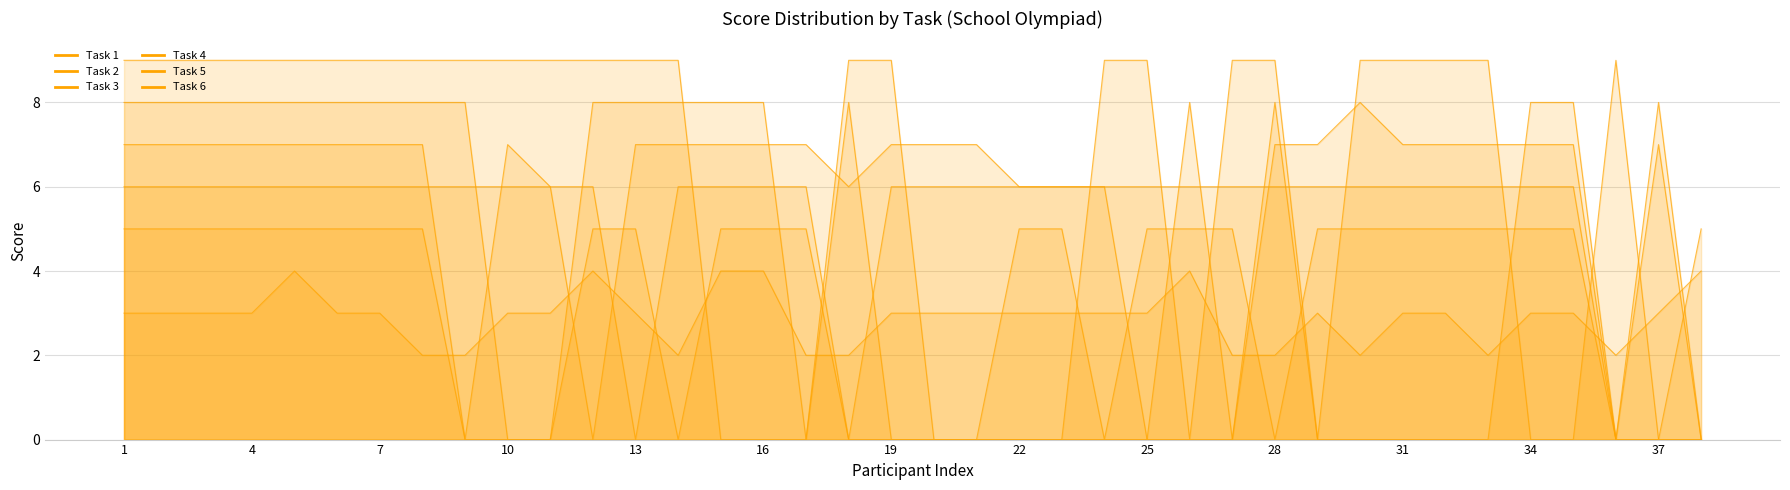

Reading left to right, transcribe all the data shown in this chart.

Task 1: 1=3	2=3	3=3	4=3	5=4	6=3	7=3	8=2	9=2	10=3	11=3	12=4	13=3	14=2	15=4	16=4	17=2	18=2	19=3	20=3	21=3	22=3	23=3	24=3	25=3	26=4	27=2	28=2	29=3	30=2	31=3	32=3	33=2	34=3	35=3	36=2	37=3	38=4
Task 2: 1=5	2=5	3=5	4=5	5=5	6=5	7=5	8=5	9=0	10=0	11=0	12=5	13=5	14=0	15=5	16=5	17=5	18=0	19=0	20=0	21=0	22=5	23=5	24=0	25=5	26=5	27=5	28=0	29=5	30=5	31=5	32=5	33=5	34=5	35=5	36=0	37=0	38=5
Task 3: 1=6	2=6	3=6	4=6	5=6	6=6	7=6	8=6	9=6	10=6	11=6	12=6	13=0	14=6	15=6	16=6	17=6	18=0	19=6	20=6	21=6	22=6	23=6	24=6	25=6	26=6	27=6	28=6	29=6	30=6	31=6	32=6	33=6	34=6	35=6	36=0	37=0	38=0
Task 4: 1=7	2=7	3=7	4=7	5=7	6=7	7=7	8=7	9=0	10=7	11=6	12=0	13=7	14=7	15=7	16=7	17=7	18=6	19=7	20=7	21=7	22=6	23=6	24=6	25=0	26=0	27=0	28=7	29=7	30=8	31=7	32=7	33=7	34=7	35=7	36=0	37=7	38=0
Task 5: 1=8	2=8	3=8	4=8	5=8	6=8	7=8	8=8	9=8	10=0	11=0	12=8	13=8	14=8	15=8	16=8	17=0	18=8	19=0	20=0	21=0	22=0	23=0	24=0	25=0	26=8	27=0	28=8	29=0	30=0	31=0	32=0	33=0	34=8	35=8	36=0	37=8	38=0
Task 6: 1=9	2=9	3=9	4=9	5=9	6=9	7=9	8=9	9=9	10=9	11=9	12=9	13=9	14=9	15=0	16=0	17=0	18=9	19=9	20=0	21=0	22=0	23=0	24=9	25=9	26=0	27=9	28=9	29=0	30=9	31=9	32=9	33=9	34=0	35=0	36=9	37=0	38=0